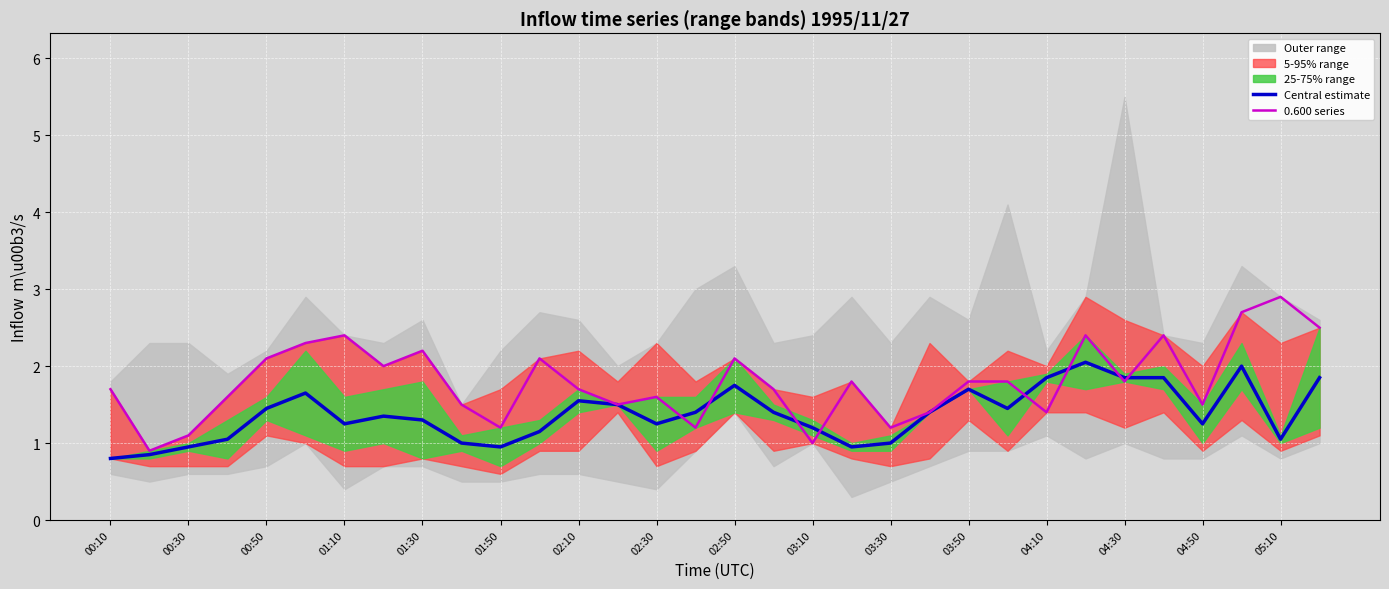

The 0.600 series series shows 1.3 at 01:10. True or false?

False